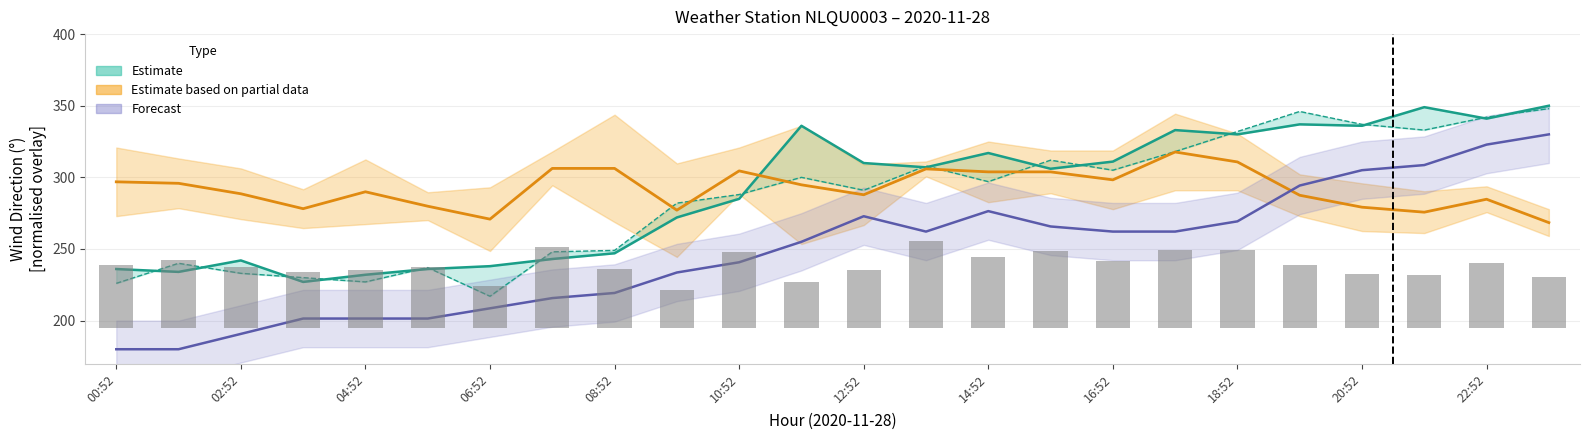

What is the label of the 7th bar from the right?

17:52